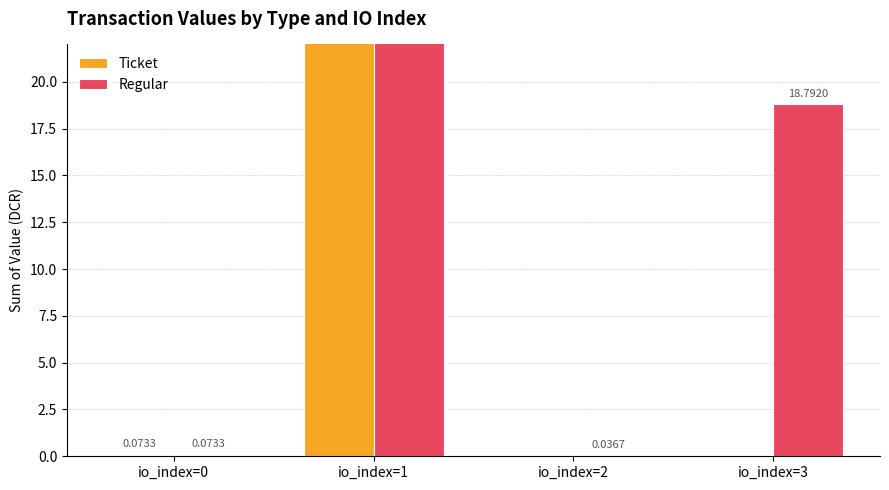

What is the difference between the maximum and second lowest values in the Ticket series?

37.6